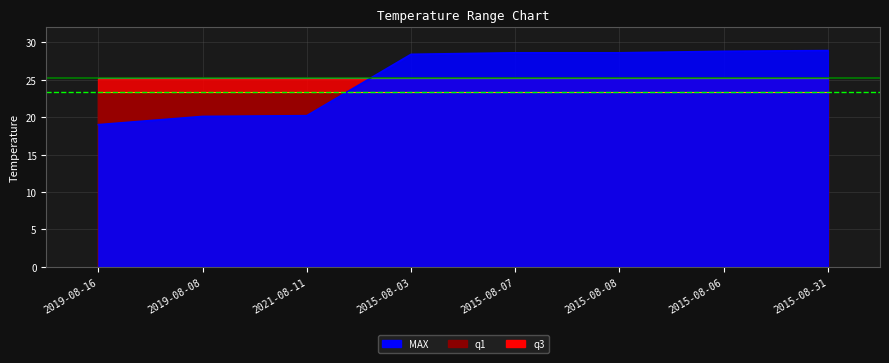

How many categories are shown in the chart?

8